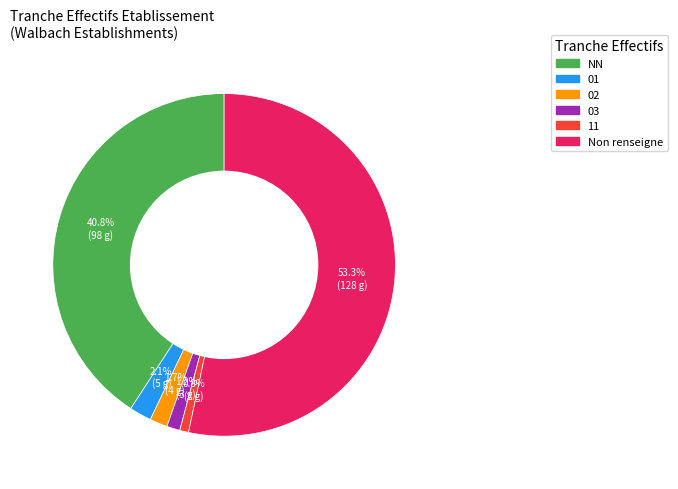

How many slices are in this pie chart?

6